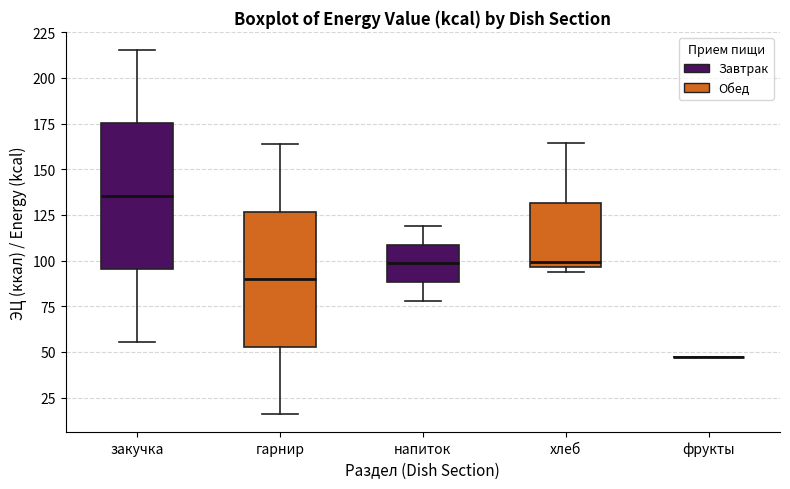

Where is the upper edge of the box for закучка on the y-axis? The values are not printed on the chart, so give them approximately, as read against the axis.

175